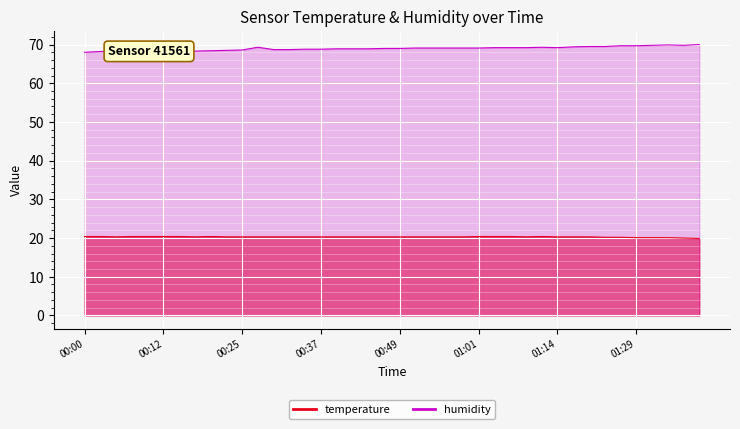

How many values in the temperature series are below 20?

1